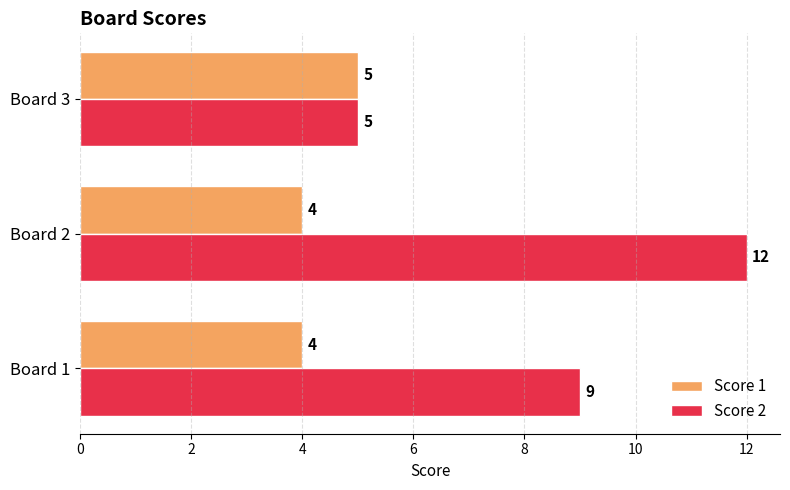

Which series has the widest spread of values?

Score 2